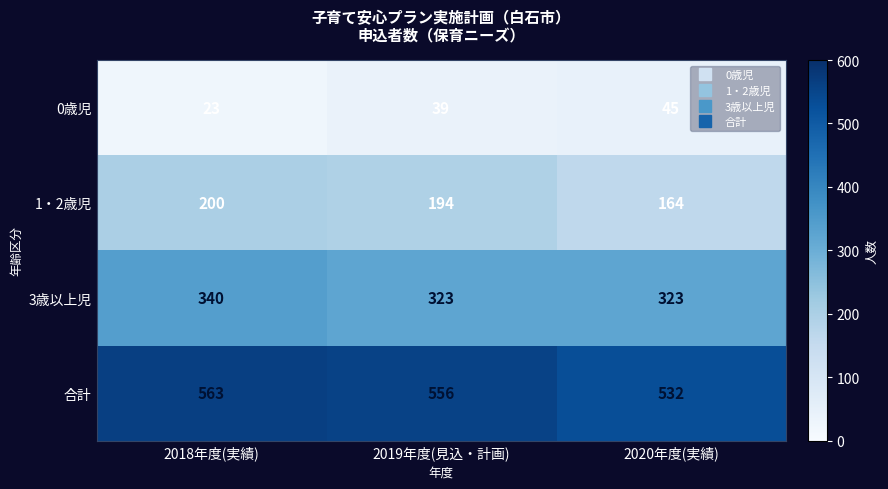

Where does the 1・2歳児 series first go above 194?

2018年度(実績)